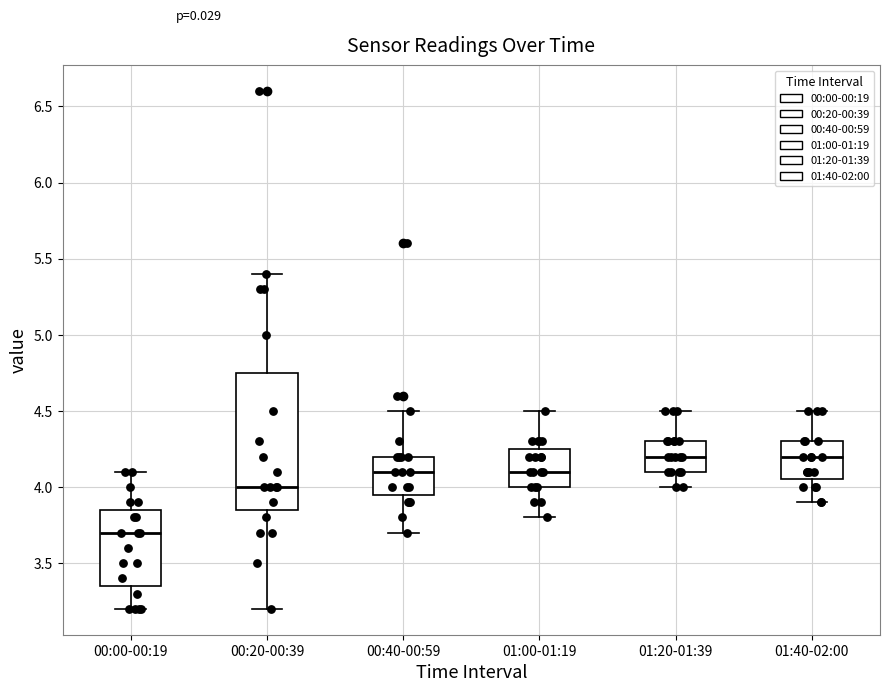

Where does the upper whisker of the box for 00:40-00:59 end on the y-axis? The values are not printed on the chart, so give them approximately, as read against the axis.

4.50